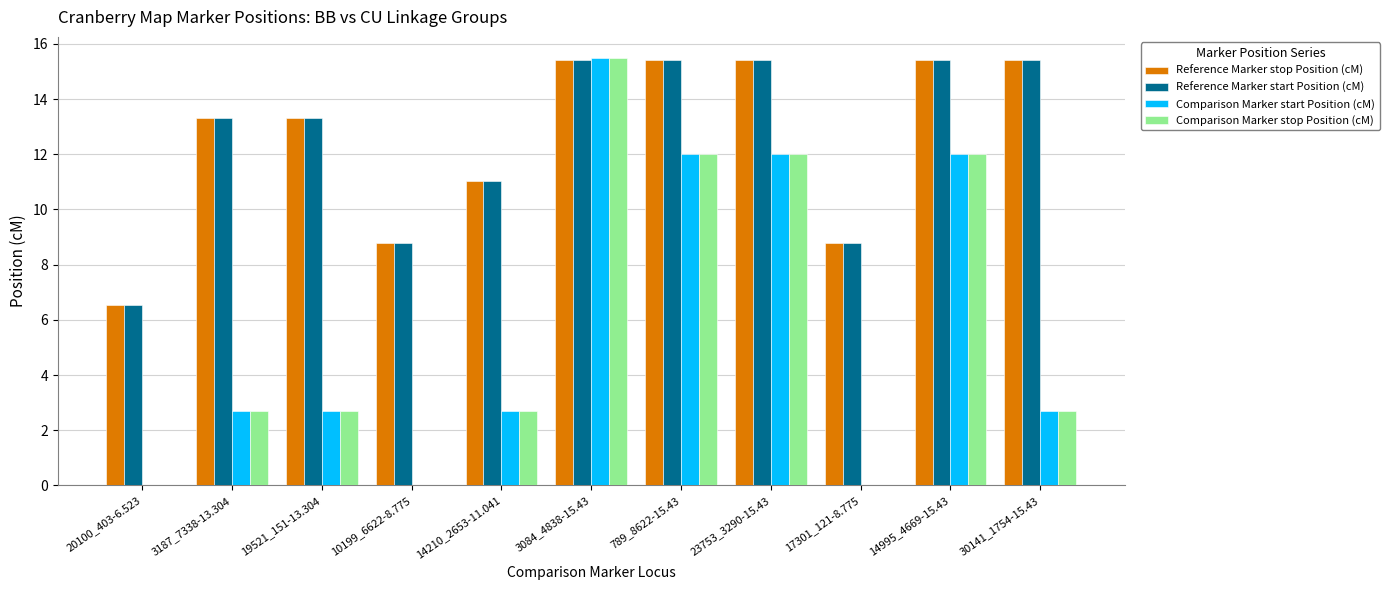

Is it true that Comparison Marker stop Position (cM) equals 0.0 at 17301_121-8.775?

True